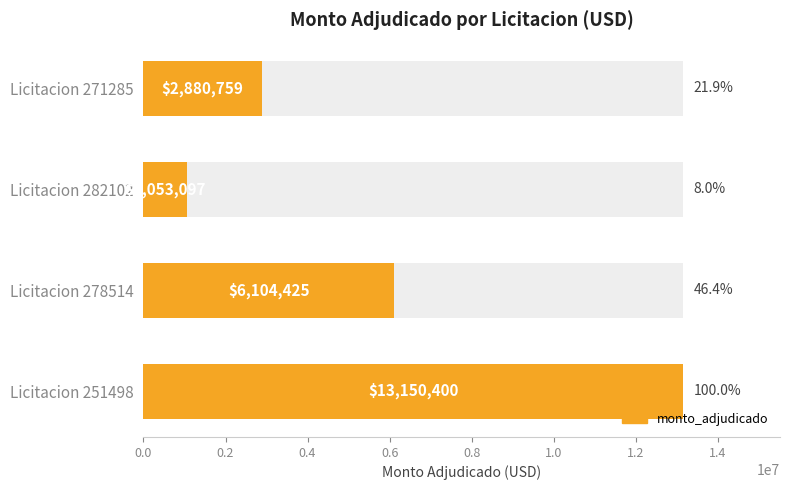

The chart shows a value of 10290143 at Licitacion 278514. True or false?

False